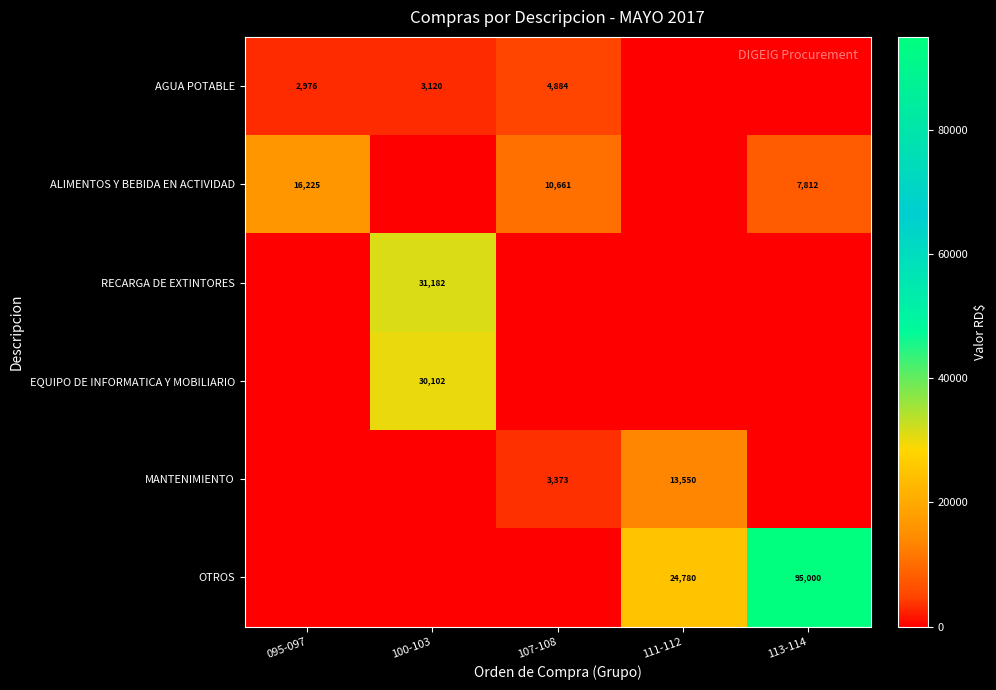

Is it true that AGUA POTABLE equals 5032 at 100-103?

False